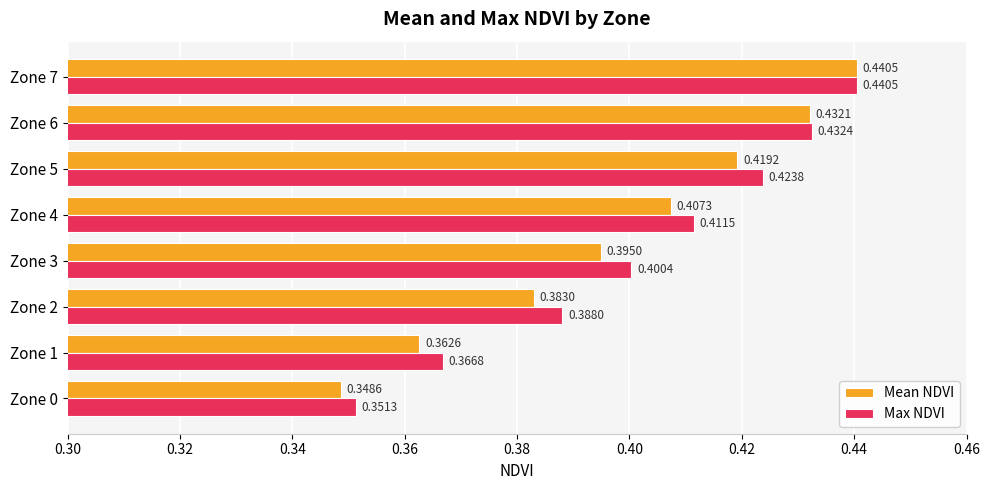

What is the difference between the maximum and minimum values in the Mean NDVI series?

0.1